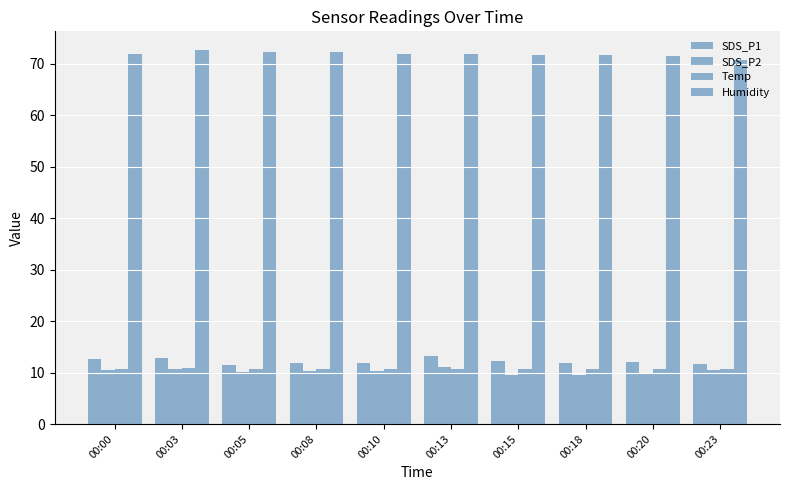

At which category does the chart reach its minimum across all series?

00:15